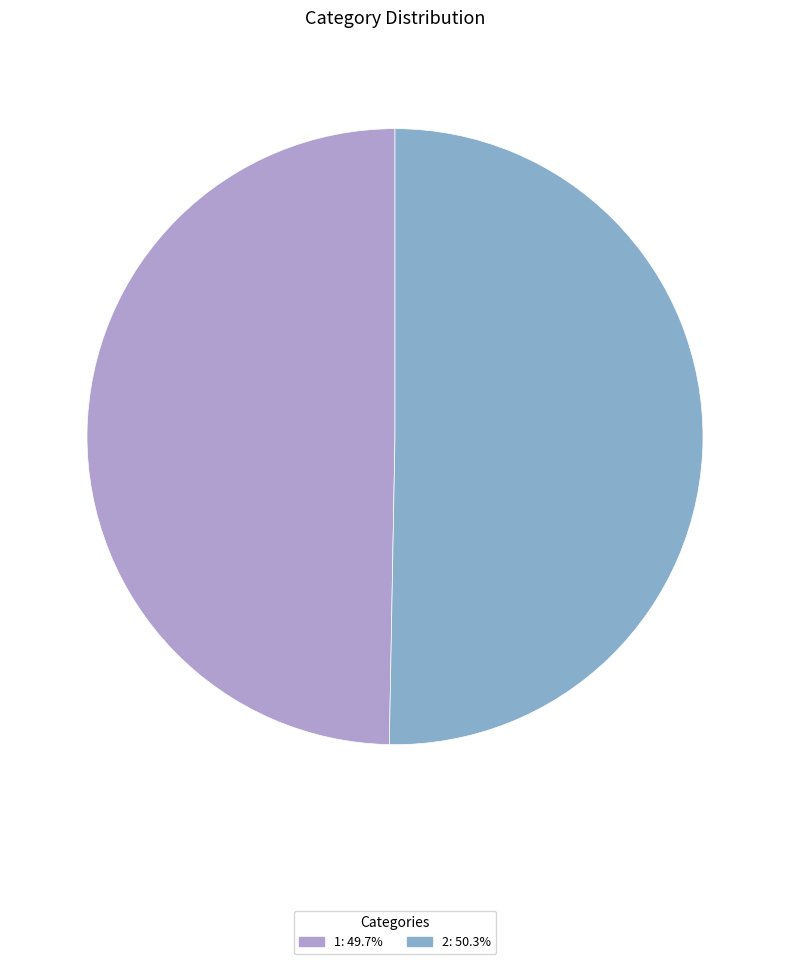

Rank the categories by value from highest to lowest.

2, 1